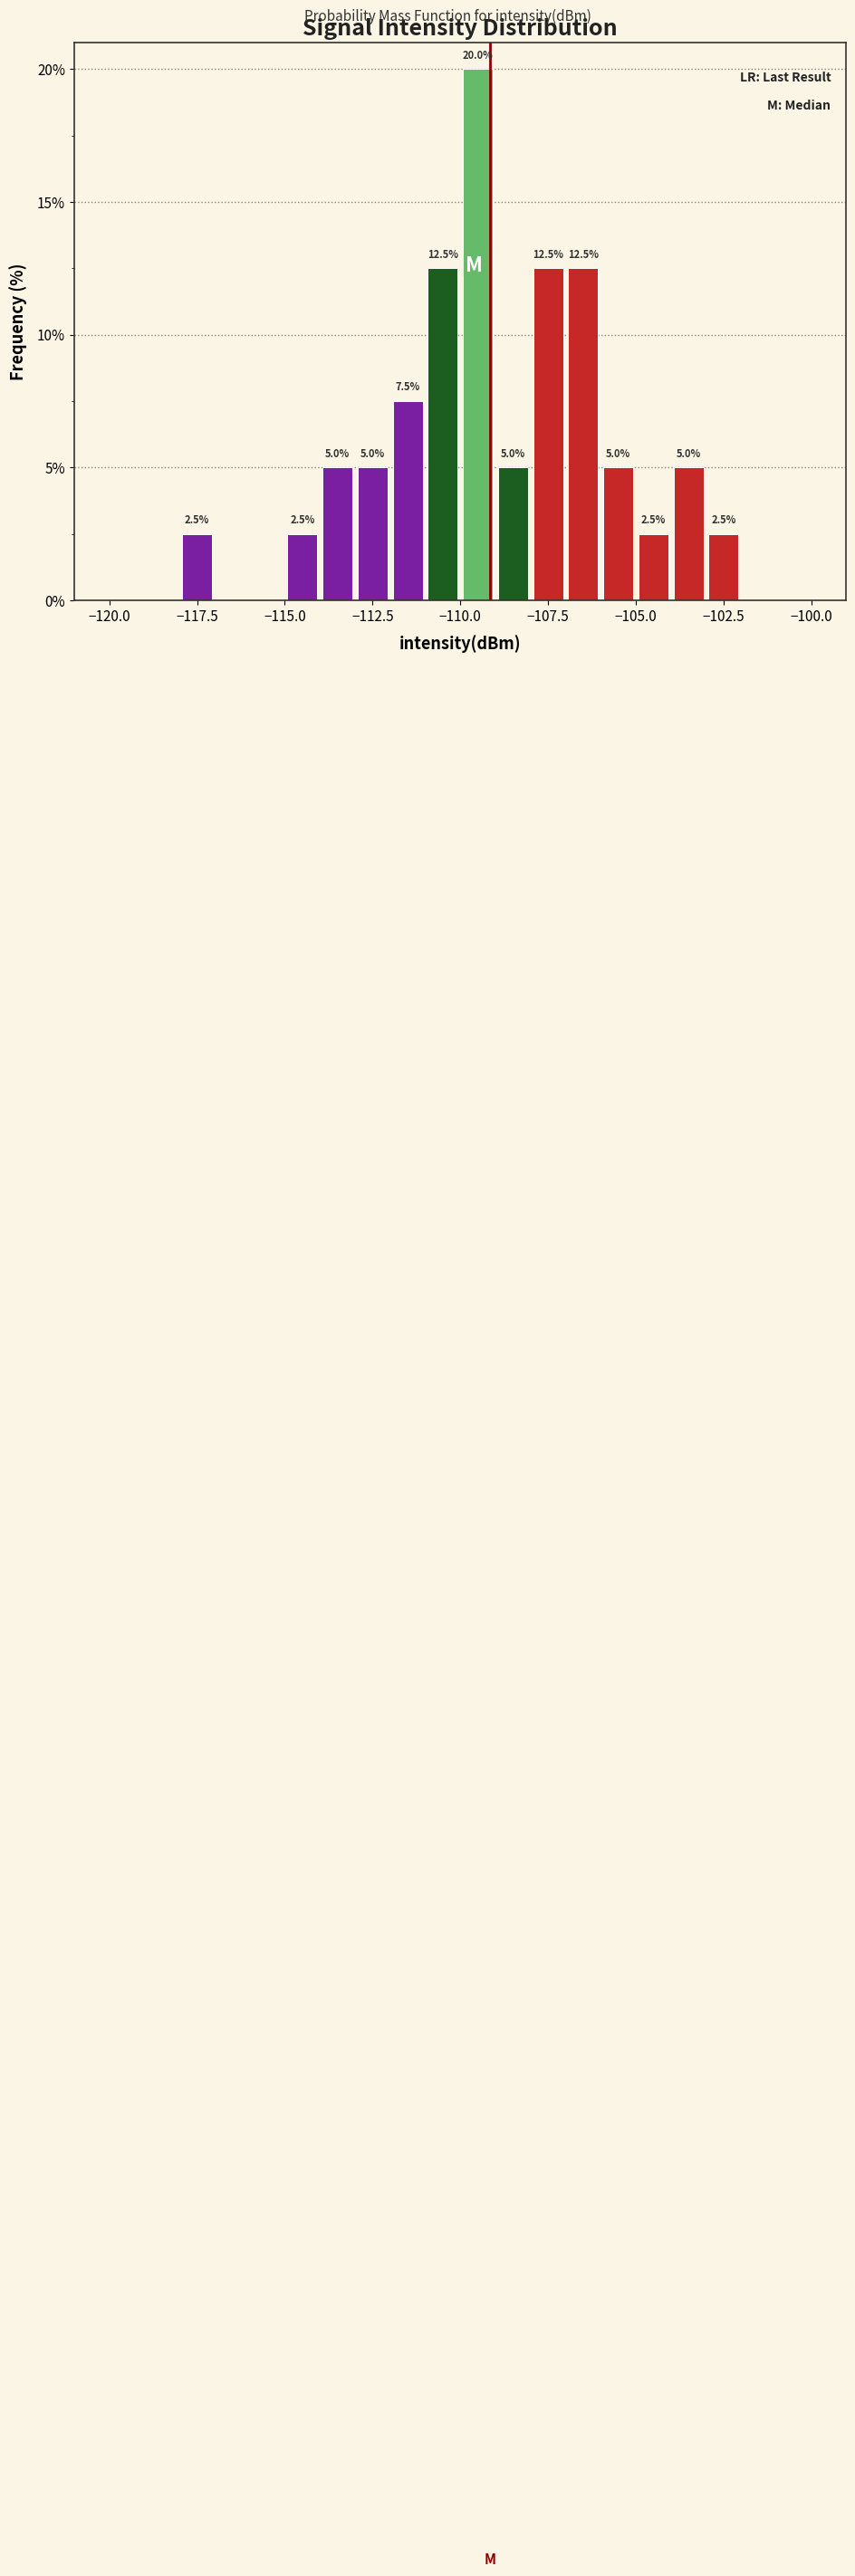

Around what value on the x-axis is the tallest bar? Give the approximate position of its centre, as read against the axis.

-109.5